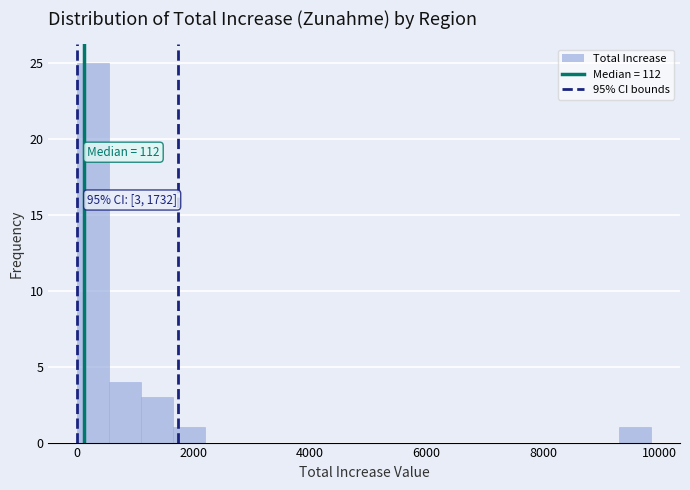

Read against the x-axis, roughly where is the centre of the tallest bar?

200